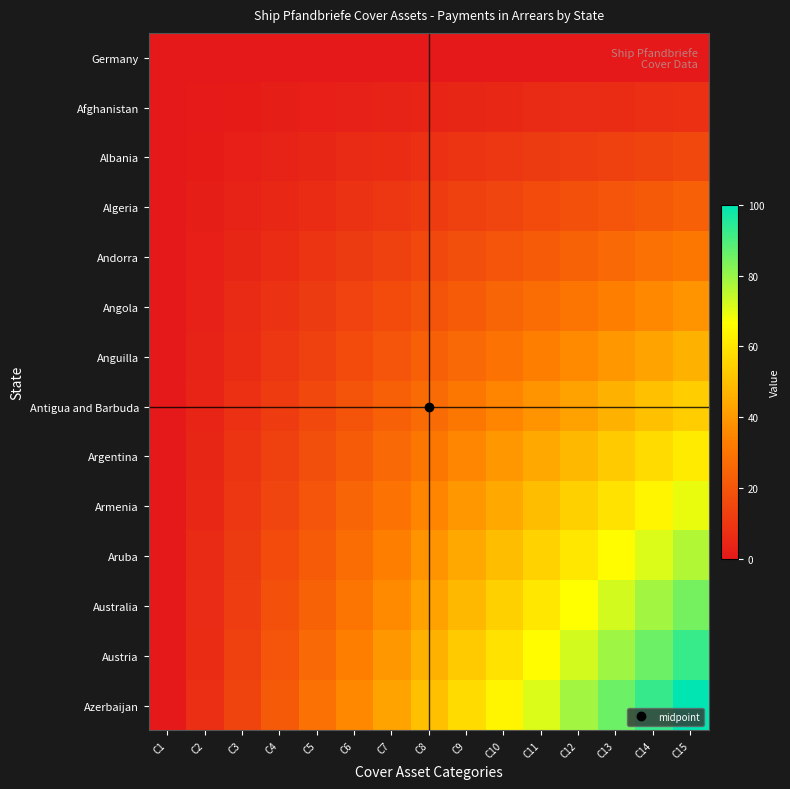

Reading left to right, what are all the values shown in this chart?

Germany: C1=0.0	C2=0.0	C3=0.0	C4=0.0	C5=0.0	C6=0.0	C7=0.0	C8=0.0	C9=0.0	C10=0.0	C11=0.0	C12=0.0	C13=0.0	C14=0.0	C15=0.0
Afghanistan: C1=0.0	C2=0.5	C3=1.1	C4=1.6	C5=2.2	C6=2.7	C7=3.3	C8=3.8	C9=4.4	C10=4.9	C11=5.5	C12=6.0	C13=6.6	C14=7.1	C15=7.7
Albania: C1=0.0	C2=1.1	C3=2.2	C4=3.3	C5=4.4	C6=5.5	C7=6.6	C8=7.7	C9=8.8	C10=9.9	C11=11.0	C12=12.1	C13=13.2	C14=14.3	C15=15.4
Algeria: C1=0.0	C2=1.6	C3=3.3	C4=4.9	C5=6.6	C6=8.2	C7=9.9	C8=11.5	C9=13.2	C10=14.8	C11=16.5	C12=18.1	C13=19.8	C14=21.4	C15=23.1
Andorra: C1=0.0	C2=2.2	C3=4.4	C4=6.6	C5=8.8	C6=11.0	C7=13.2	C8=15.4	C9=17.6	C10=19.8	C11=22.0	C12=24.2	C13=26.4	C14=28.6	C15=30.8
Angola: C1=0.0	C2=2.7	C3=5.5	C4=8.2	C5=11.0	C6=13.7	C7=16.5	C8=19.2	C9=22.0	C10=24.7	C11=27.5	C12=30.2	C13=33.0	C14=35.7	C15=38.5
Anguilla: C1=0.0	C2=3.3	C3=6.6	C4=9.9	C5=13.2	C6=16.5	C7=19.8	C8=23.1	C9=26.4	C10=29.7	C11=33.0	C12=36.3	C13=39.6	C14=42.9	C15=46.2
Antigua and Barbuda: C1=0.0	C2=3.8	C3=7.7	C4=11.5	C5=15.4	C6=19.2	C7=23.1	C8=26.9	C9=30.8	C10=34.6	C11=38.5	C12=42.3	C13=46.2	C14=50.0	C15=53.8
Argentina: C1=0.0	C2=4.4	C3=8.8	C4=13.2	C5=17.6	C6=22.0	C7=26.4	C8=30.8	C9=35.2	C10=39.6	C11=44.0	C12=48.4	C13=52.7	C14=57.1	C15=61.5
Armenia: C1=0.0	C2=4.9	C3=9.9	C4=14.8	C5=19.8	C6=24.7	C7=29.7	C8=34.6	C9=39.6	C10=44.5	C11=49.5	C12=54.4	C13=59.3	C14=64.3	C15=69.2
Aruba: C1=0.0	C2=5.5	C3=11.0	C4=16.5	C5=22.0	C6=27.5	C7=33.0	C8=38.5	C9=44.0	C10=49.5	C11=54.9	C12=60.4	C13=65.9	C14=71.4	C15=76.9
Australia: C1=0.0	C2=6.0	C3=12.1	C4=18.1	C5=24.2	C6=30.2	C7=36.3	C8=42.3	C9=48.4	C10=54.4	C11=60.4	C12=66.5	C13=72.5	C14=78.6	C15=84.6
Austria: C1=0.0	C2=6.6	C3=13.2	C4=19.8	C5=26.4	C6=33.0	C7=39.6	C8=46.2	C9=52.7	C10=59.3	C11=65.9	C12=72.5	C13=79.1	C14=85.7	C15=92.3
Azerbaijan: C1=0.0	C2=7.1	C3=14.3	C4=21.4	C5=28.6	C6=35.7	C7=42.9	C8=50.0	C9=57.1	C10=64.3	C11=71.4	C12=78.6	C13=85.7	C14=92.9	C15=100.0